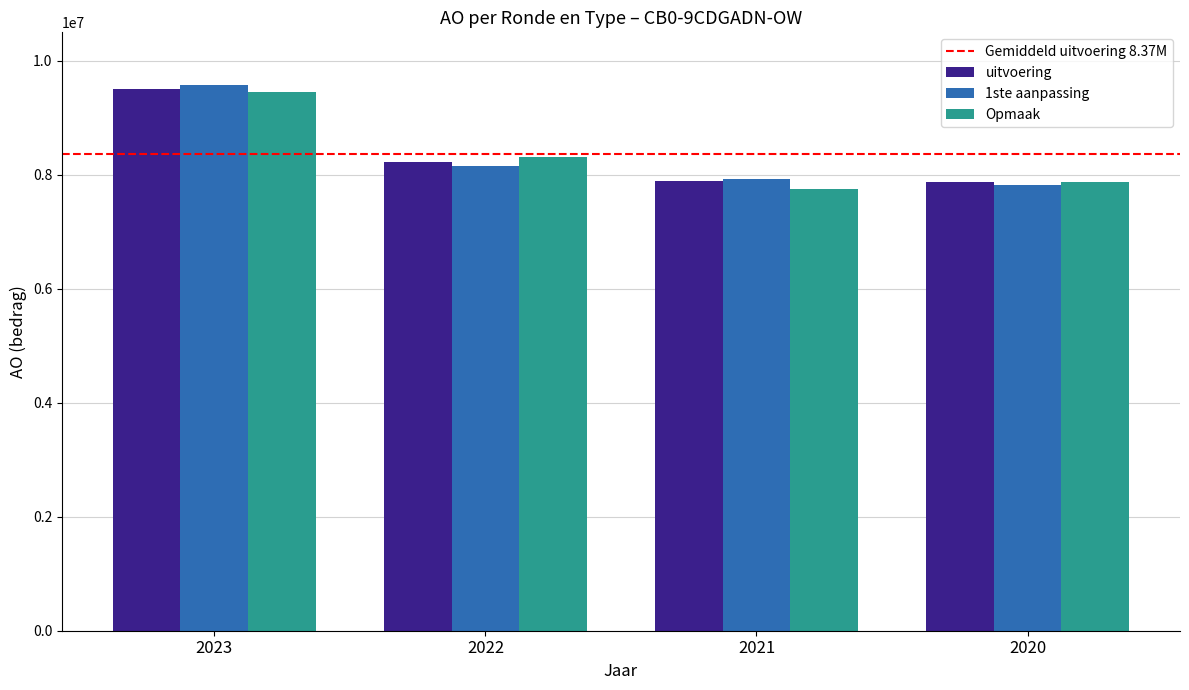

What is the difference between the Opmaak values at 2020 and 2021?

115168